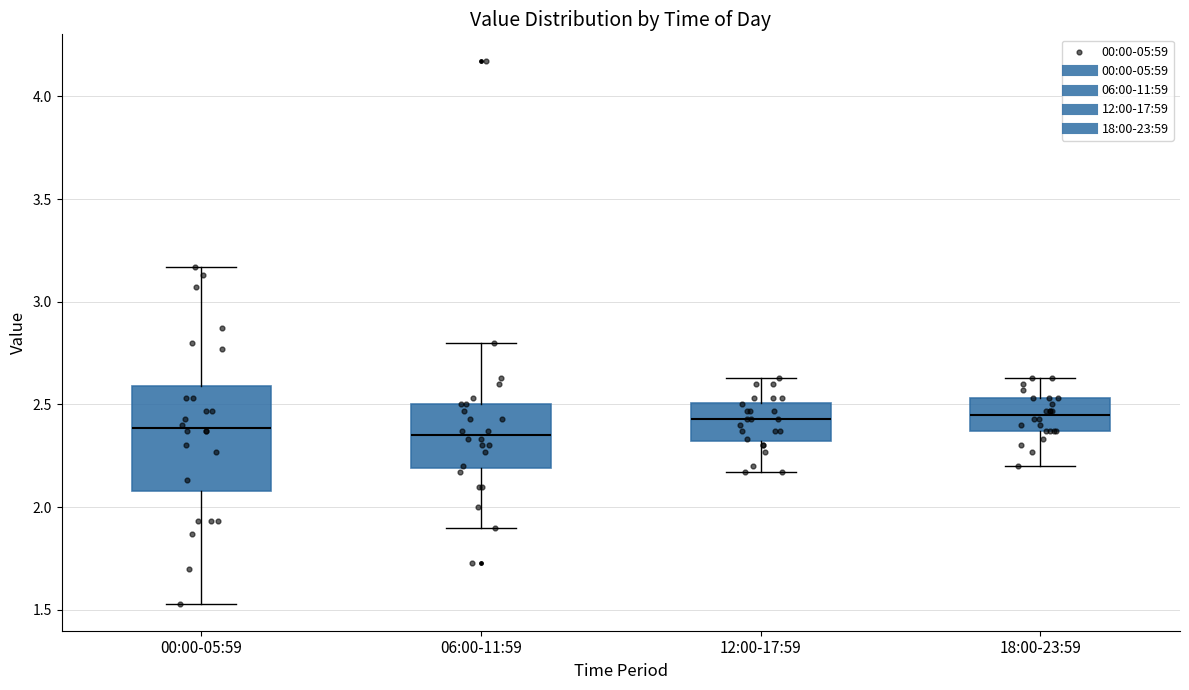

Where does the median line of the box for 18:00-23:59 sit on the y-axis? The values are not printed on the chart, so give them approximately, as read against the axis.

2.45